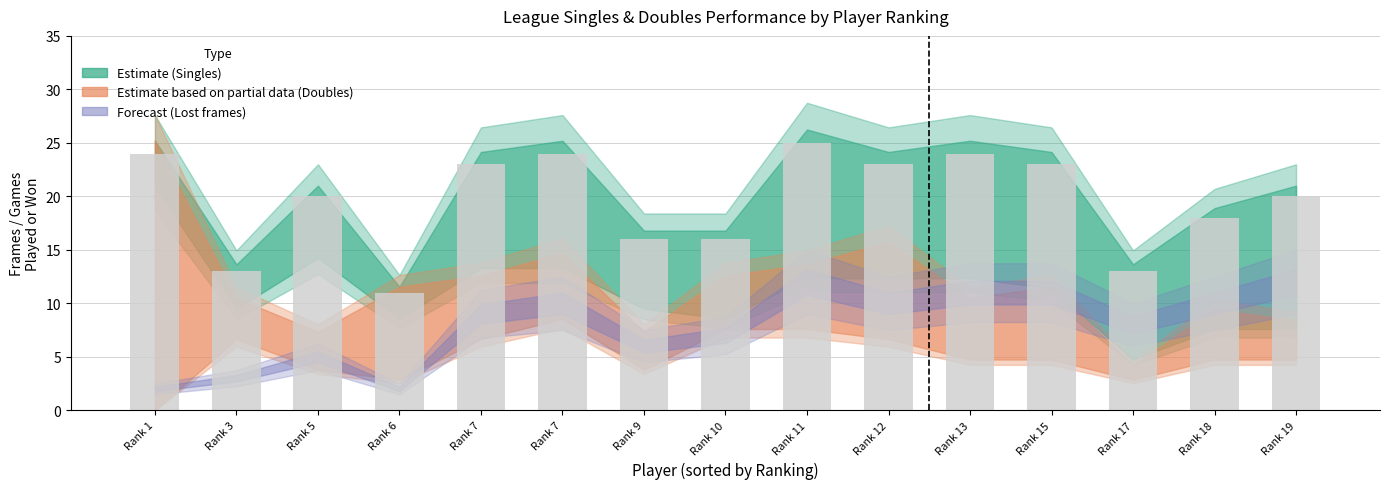

The chart shows a value of 23 at Rank 7. True or false?

True